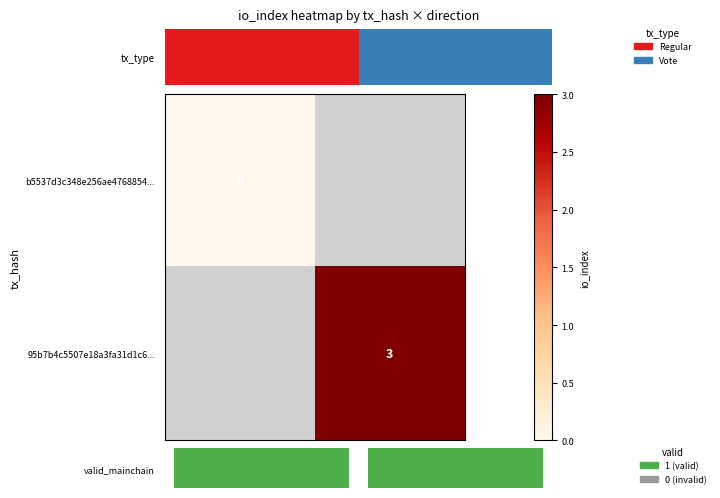

How many positive values does the 95b7b4c5507e18a3fa31d1c6... series have?

1